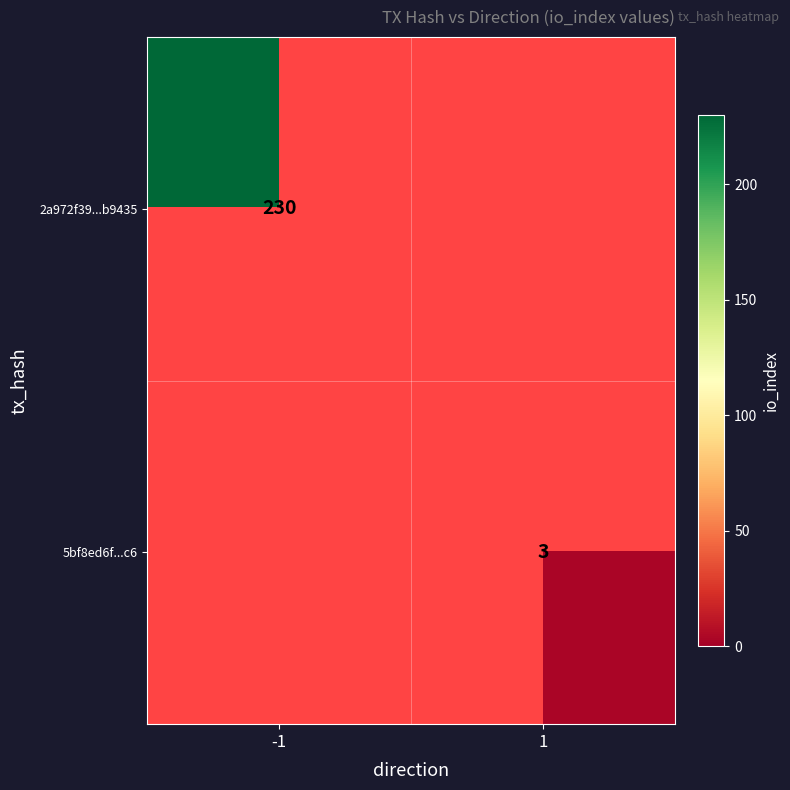

Is the value of 5bf8ed6f...c6 at 1 greater than the value of 2a972f39...b9435 at -1?

No